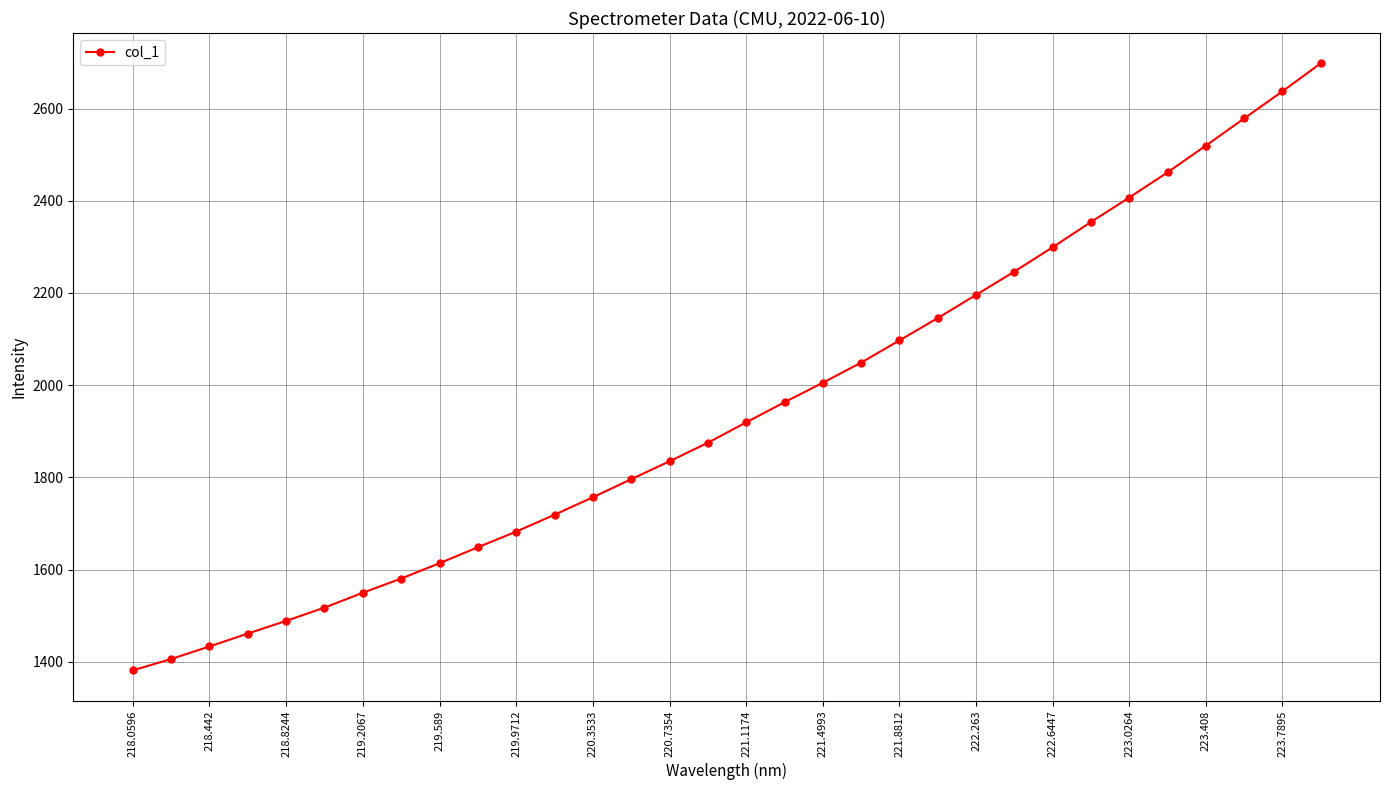

What is the sum of all values?

62325.8